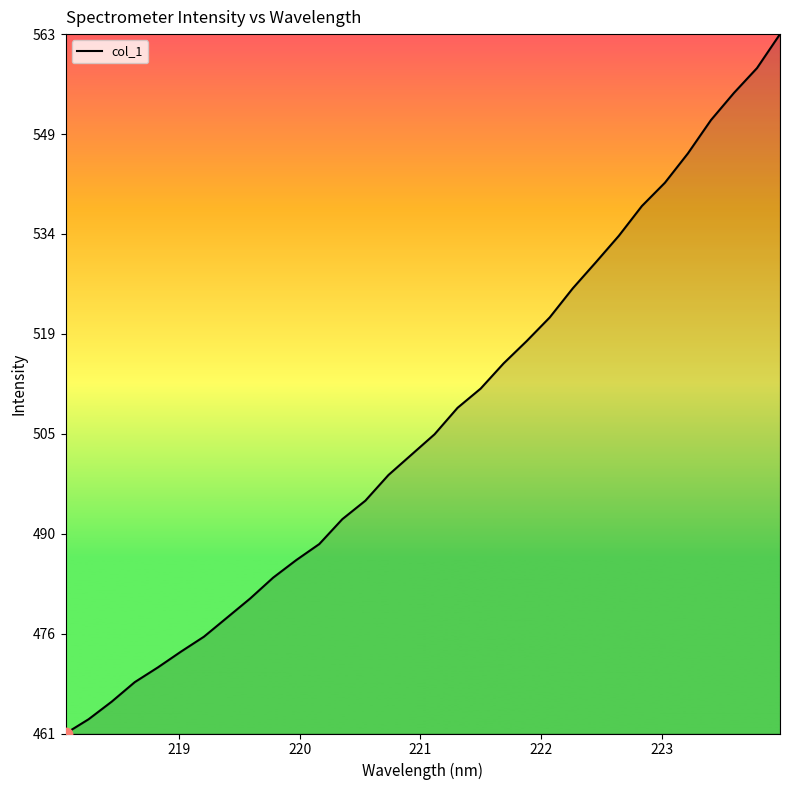

What is the greatest value displayed?

563.8